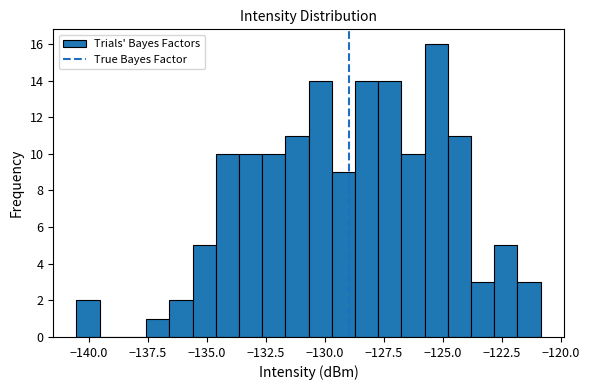

Read against the x-axis, roughly where is the centre of the tallest bar?

-125.5